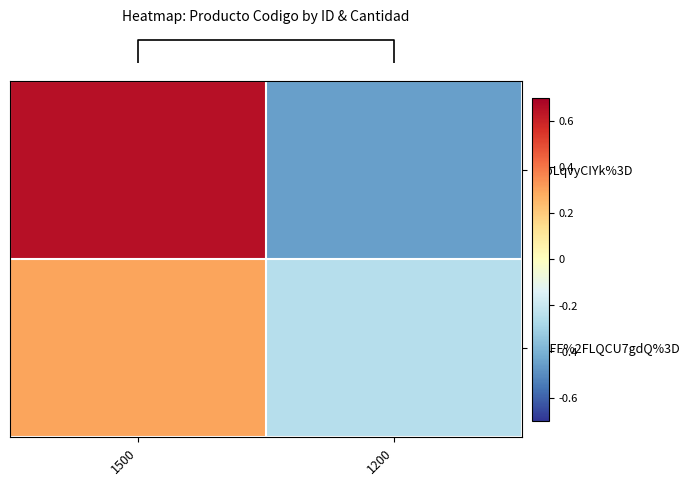

Which has a higher value, 1200 or 1500?

1500